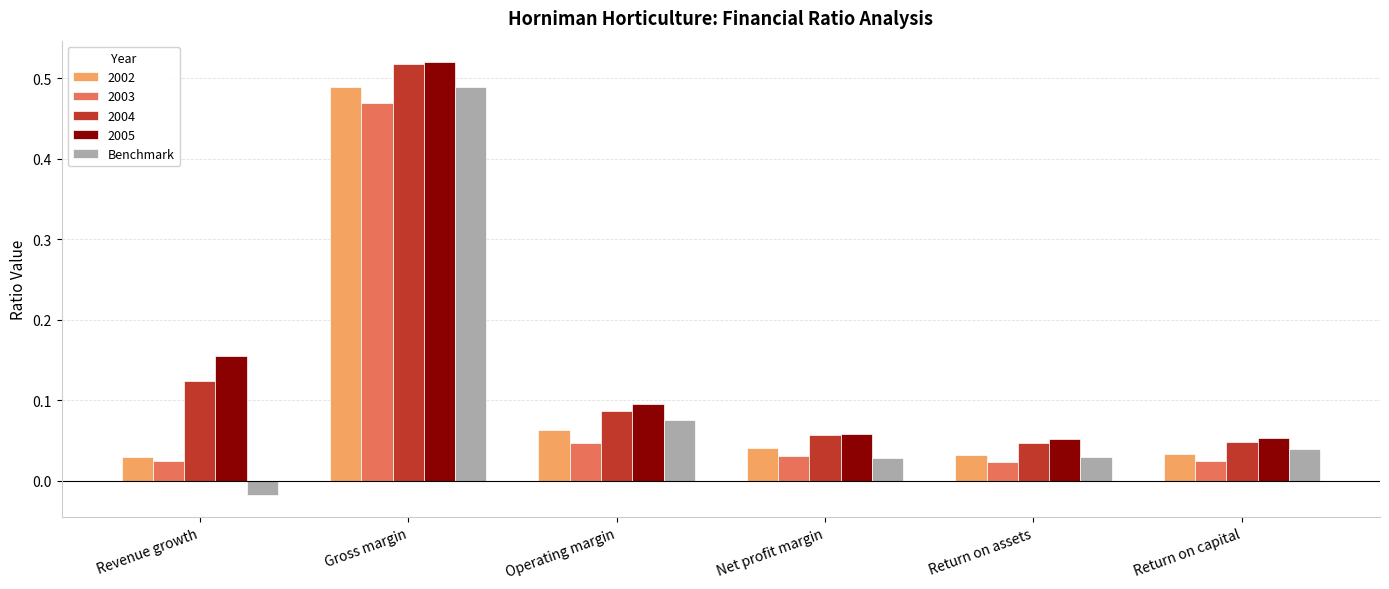

Which category has the lowest value in the Benchmark series?

Revenue growth